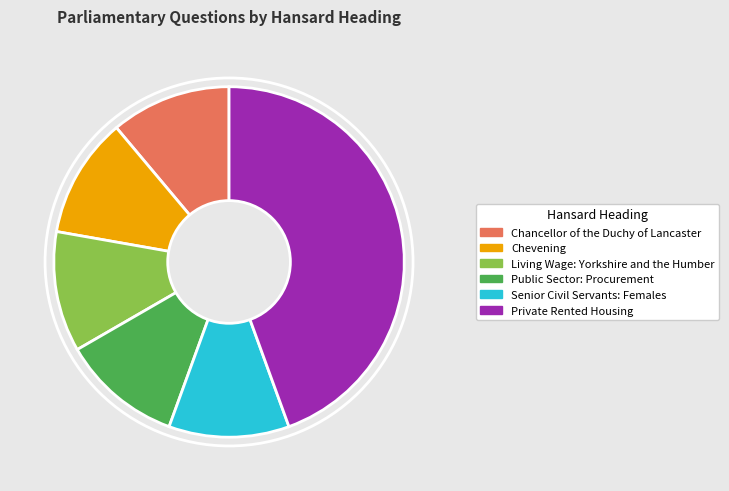

Is there any slice that represents more than half of the pie?

No